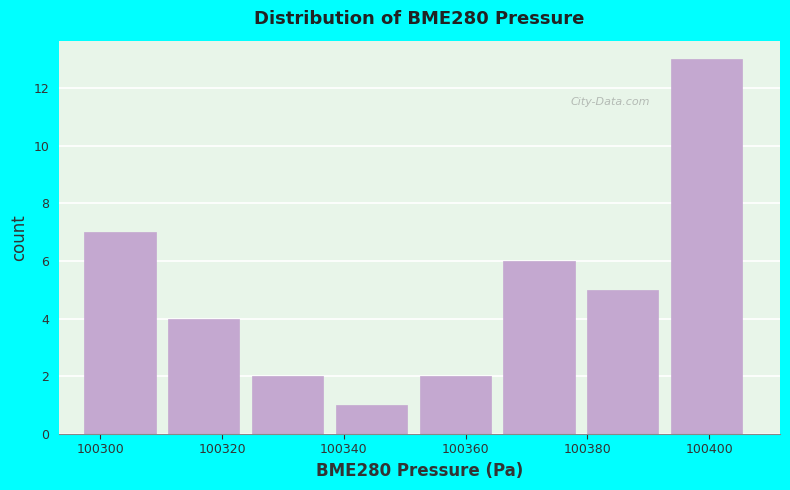

How tall is the bar that spans 100366 to 100380 on the x-axis? Neither the bar edges nor the heights are printed on the chart, so give them approximately, as read against the axes.

6